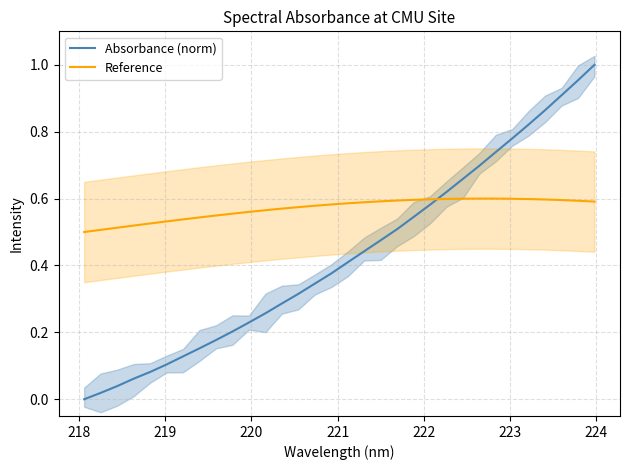

How many times do Reference and Absorbance (norm) cross each other?

1